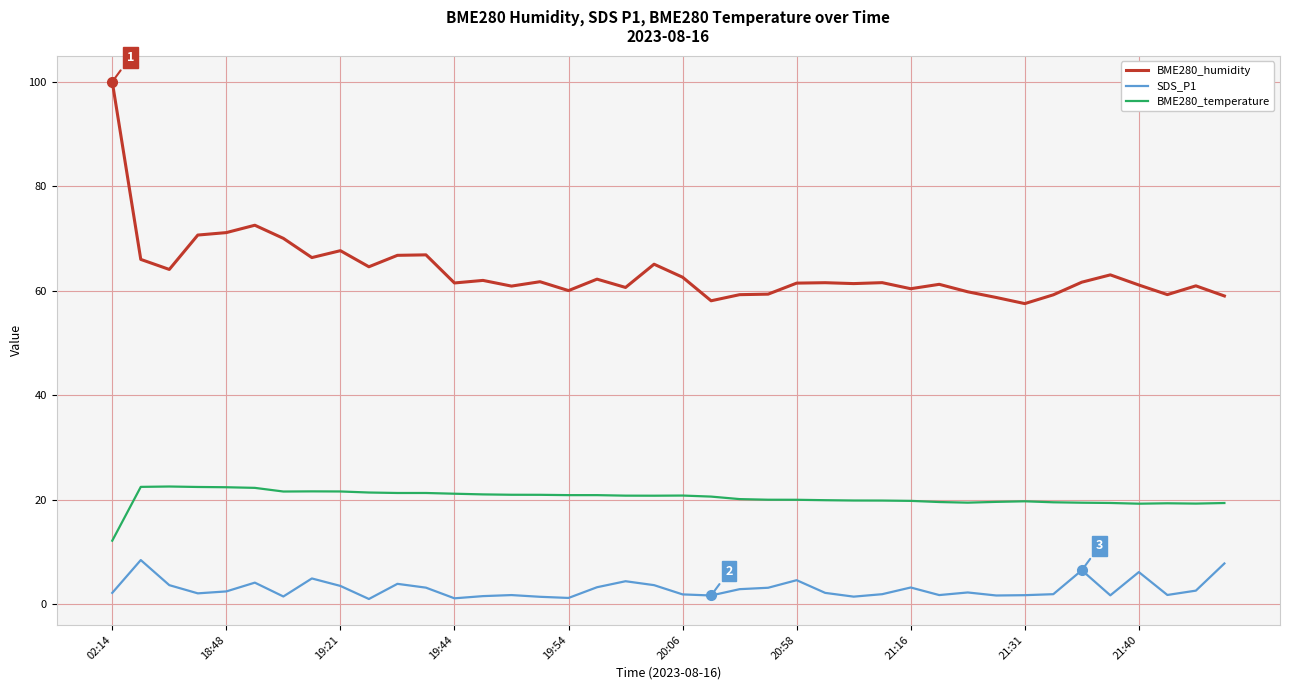

True or false: SDS_P1 and BME280_temperature cross at least once.

False